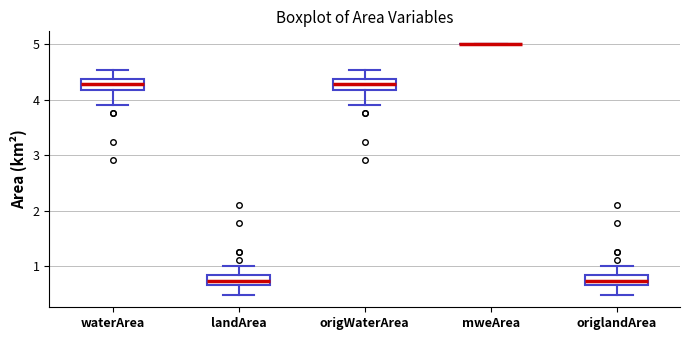

Reading left to right, read every box against the y-axis: the position of its median line, the range the box covers, and the ends of its whiskers. The values are not printed on the chart, so give them approximately, as read against the axis.

waterArea: median 4.3, box 4.2 to 4.4, whiskers 3.9 to 4.5
landArea: median 0.7, box 0.6 to 0.8, whiskers 0.5 to 1.0
origWaterArea: median 4.3, box 4.2 to 4.4, whiskers 3.9 to 4.5
mweArea: box collapsed to a line at 5.0, whiskers 5.0 to 5.0
origlandArea: median 0.7, box 0.6 to 0.8, whiskers 0.5 to 1.0